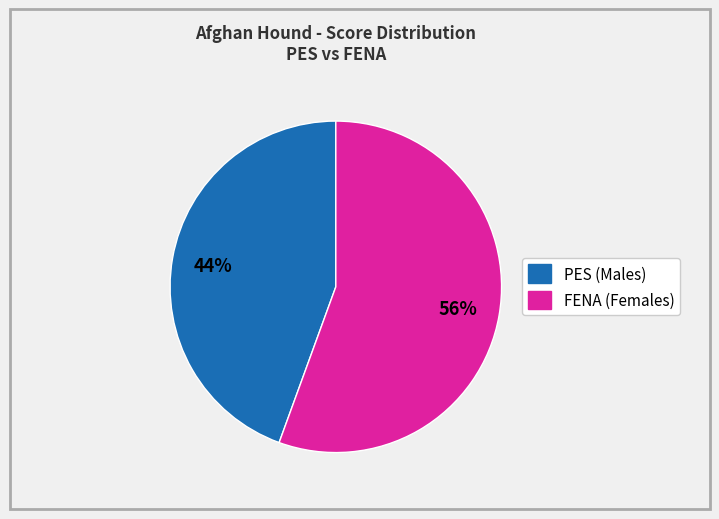

To the nearest percent, what is the average slice percentage?

50%